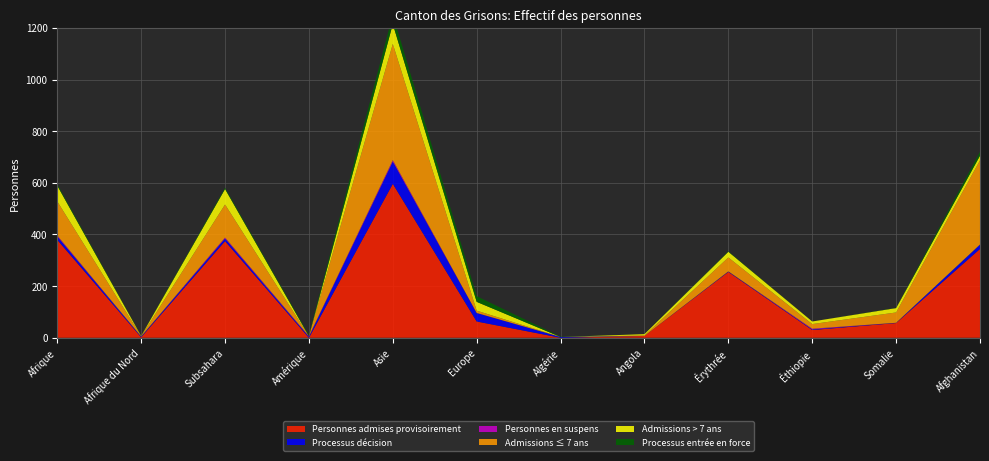

Reading left to right, list all the values displayed in this chart.

Personnes admises provisoirement: Afrique=379	Afrique du Nord=2	Subsahara=374	Amérique=0	Asie=596	Europe=63	Algérie=0	Angola=7	Érythrée=255	Éthiopie=30	Somalie=57	Afghanistan=344
Processus décision: Afrique=13	Afrique du Nord=3	Subsahara=10	Amérique=4	Asie=86	Europe=33	Algérie=3	Angola=0	Érythrée=2	Éthiopie=2	Somalie=1	Afghanistan=17
Personnes en suspens: Afrique=4	Afrique du Nord=0	Subsahara=4	Amérique=2	Asie=6	Europe=0	Algérie=0	Angola=0	Érythrée=0	Éthiopie=3	Somalie=0	Afghanistan=0
Admissions ≤ 7 ans: Afrique=132	Afrique du Nord=1	Subsahara=128	Amérique=0	Asie=450	Europe=9	Algérie=0	Angola=2	Érythrée=54	Éthiopie=18	Somalie=40	Afghanistan=326
Admissions > 7 ans: Afrique=61	Afrique du Nord=1	Subsahara=60	Amérique=0	Asie=77	Europe=34	Algérie=0	Angola=5	Érythrée=22	Éthiopie=10	Somalie=17	Afghanistan=18
Processus entrée en force: Afrique=6	Afrique du Nord=1	Subsahara=5	Amérique=4	Asie=37	Europe=22	Algérie=1	Angola=0	Érythrée=2	Éthiopie=0	Somalie=1	Afghanistan=15